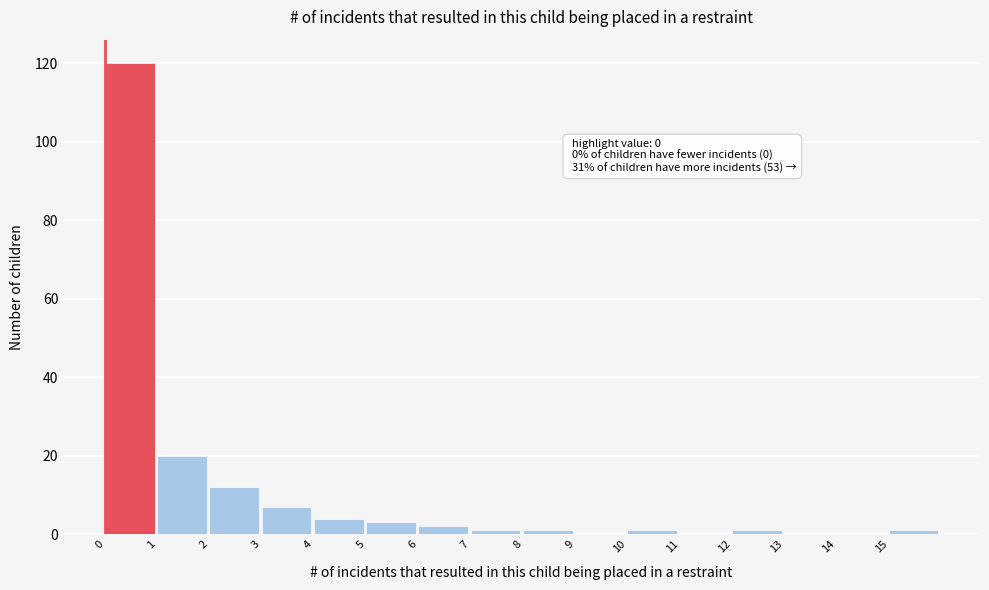

Over which range of the x-axis is the bar tallest?

0 to 1